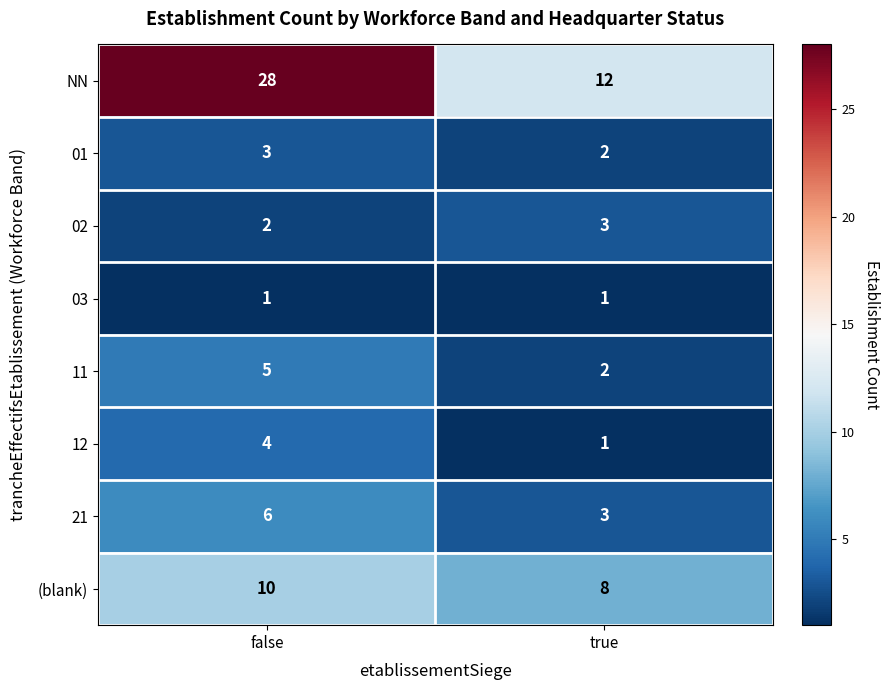

Rank the series at false from lowest to highest value.

03, 02, 01, 12, 11, 21, (blank), NN